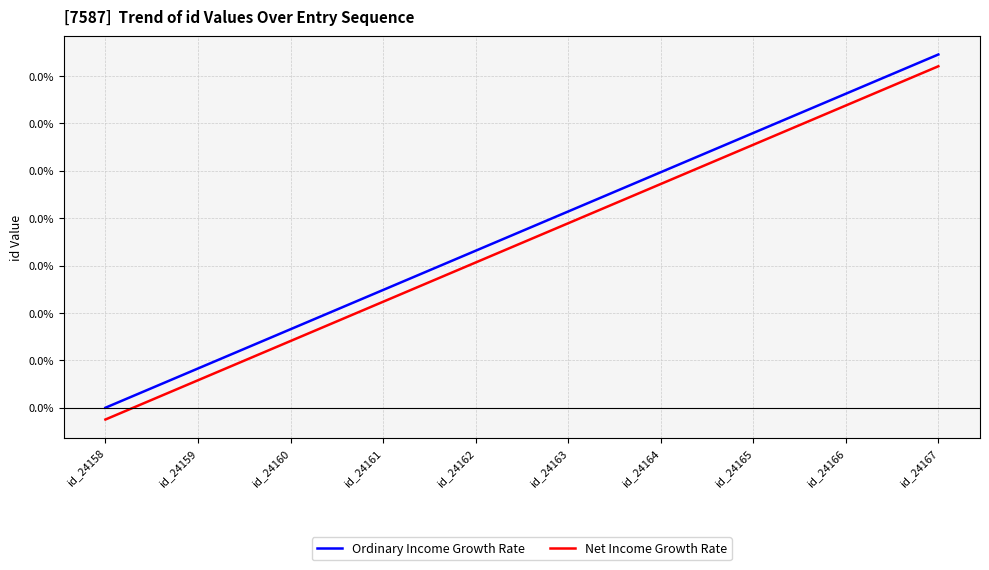

What are all the series names shown in the legend?

Ordinary Income Growth Rate, Net Income Growth Rate